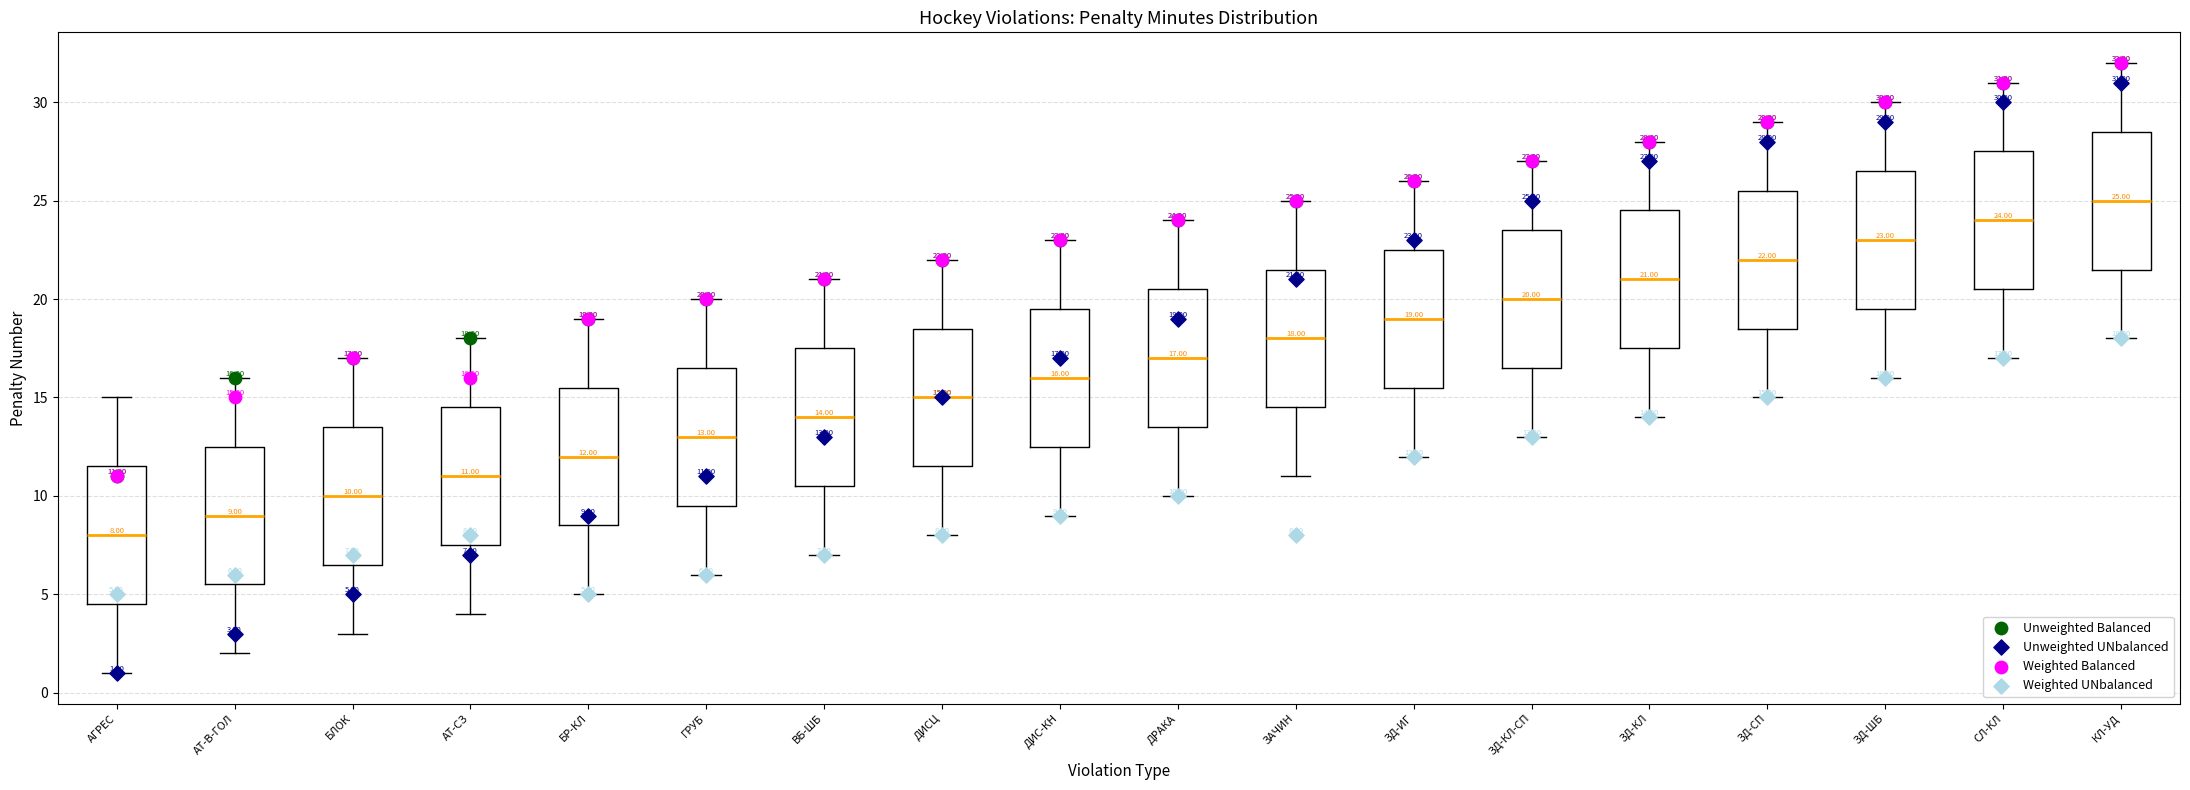

Which box has the highest median line?

КЛ-УД